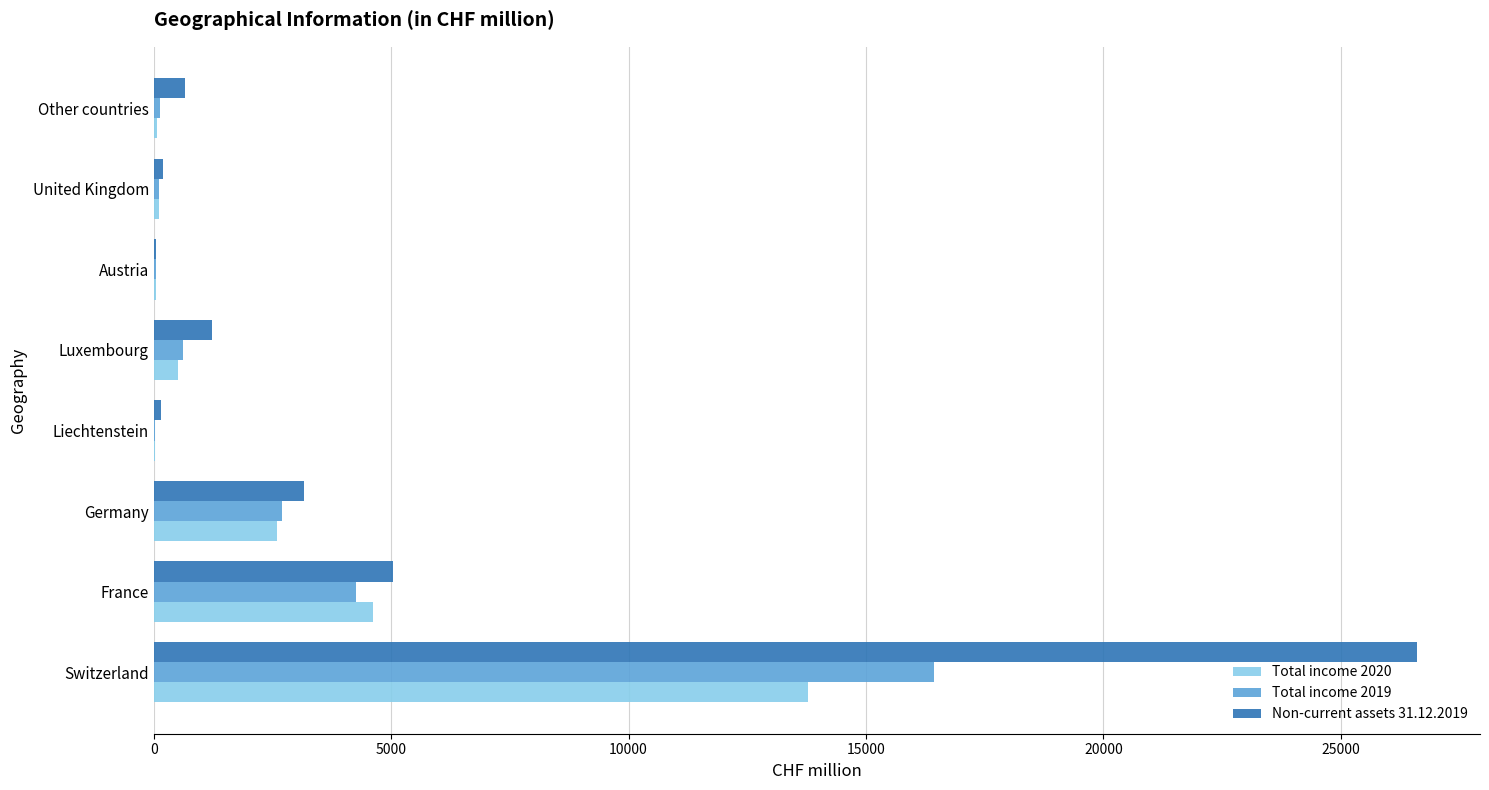

What is the maximum value shown in the chart?

26604